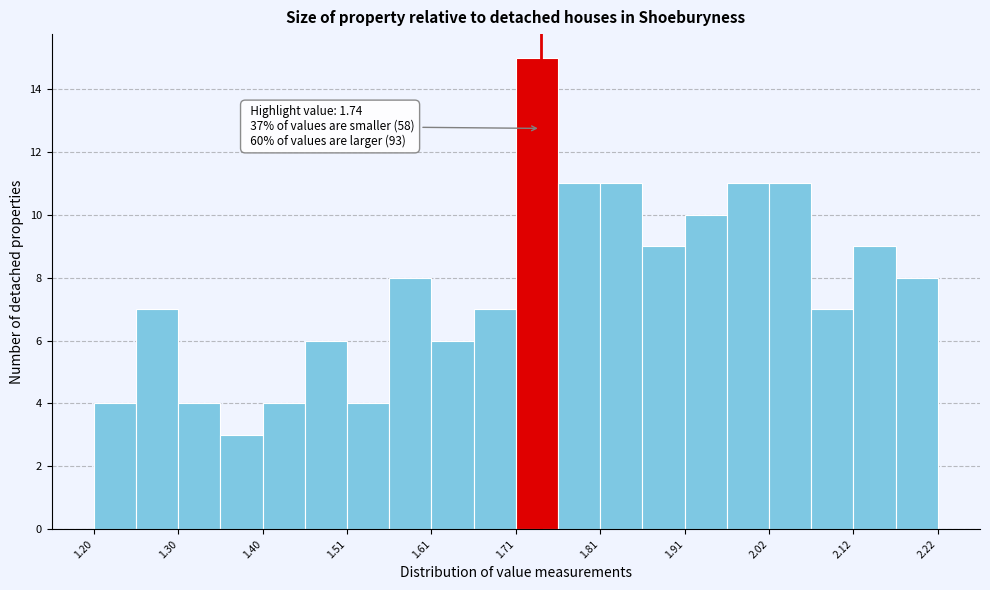

Around what value on the x-axis is the tallest bar? Give the approximate position of its centre, as read against the axis.

1.74